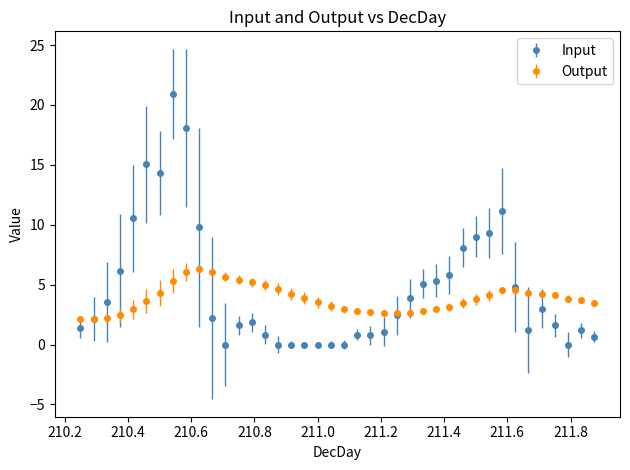

Which series has the widest spread of values?

Input